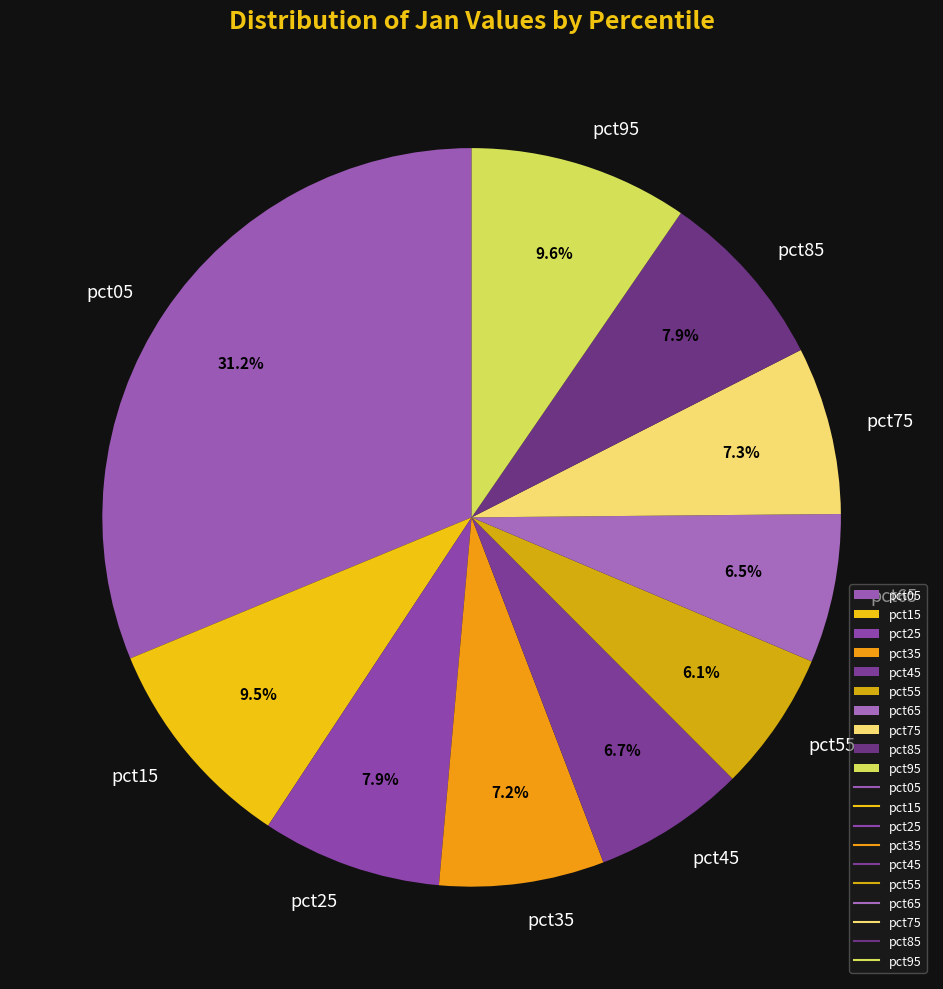

What portion of the pie excludes pct85?

92.1%